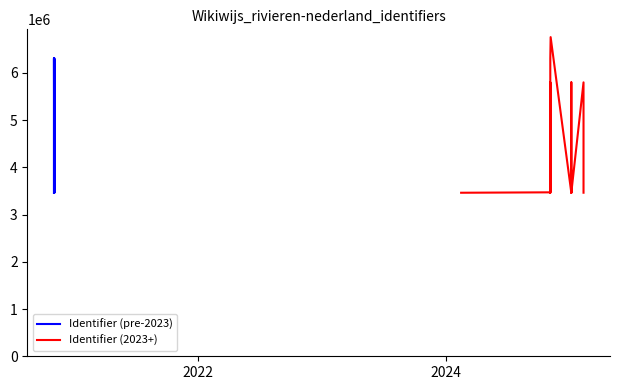

What is the change in value from 2024-11-05 to 2020-11-03?

+509778